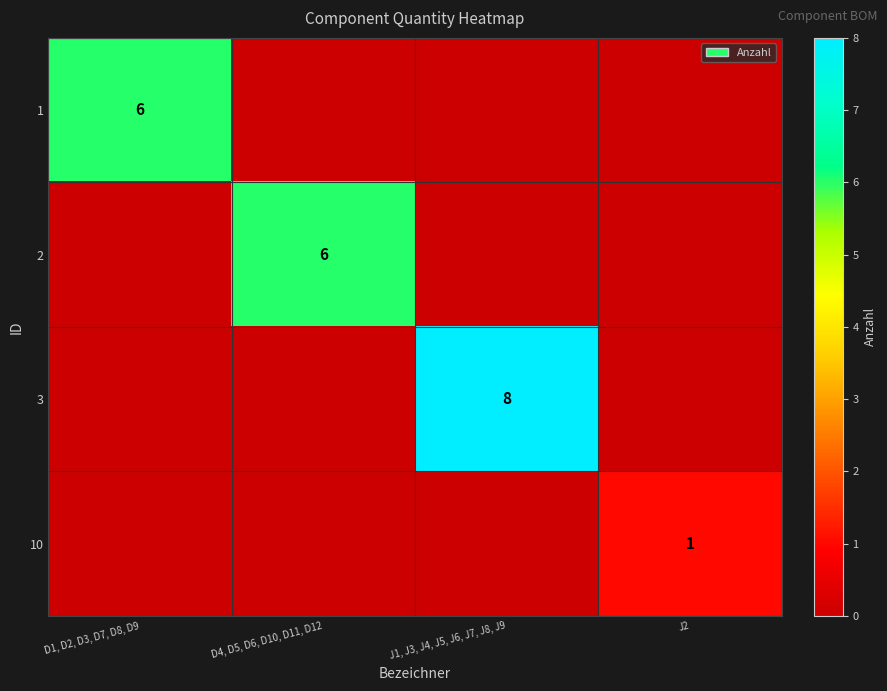

Is it true that 3 equals 4 at J1, J3, J4, J5, J6, J7, J8, J9?

False